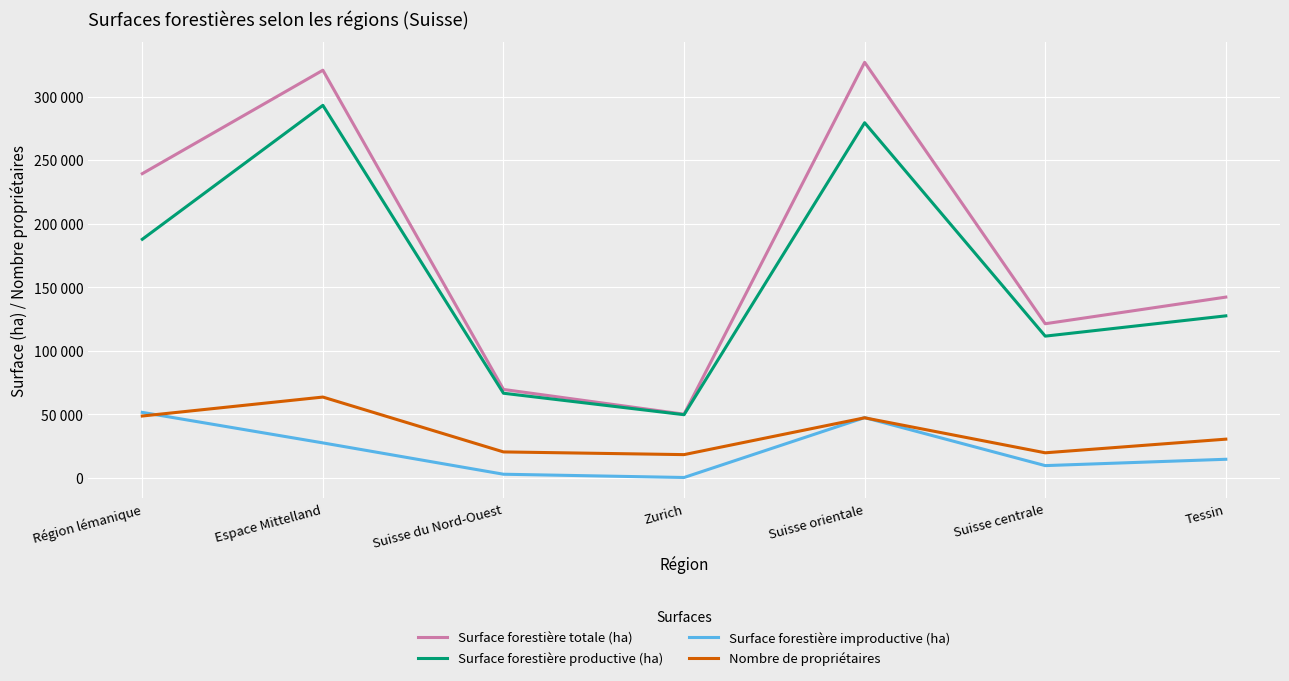

Reading left to right, list all the values displayed in this chart.

Surface forestière totale (ha): 239392	320740	69664	50208	326950	121343	142293
Surface forestière productive (ha): 187766	293113	66684	49792	279437	111590	127551
Surface forestière improductive (ha): 51626	27627	2980	416	47513	9753	14742
Nombre de propriétaires: 48765	63674	20528	18403	47357	19833	30563